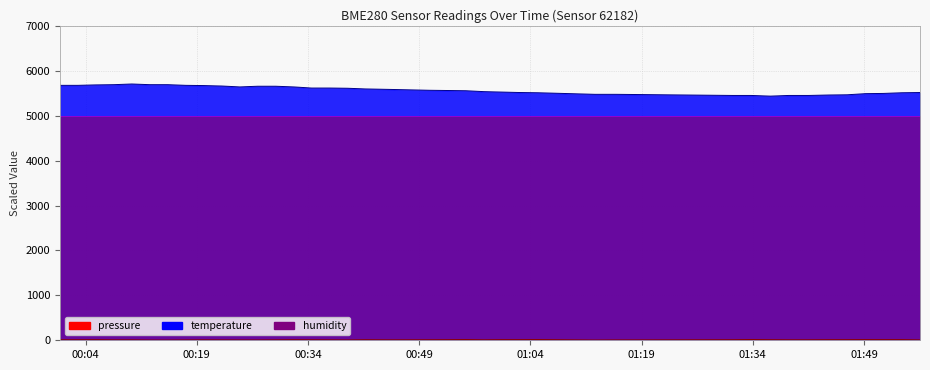

How many lines are shown in the chart?

3